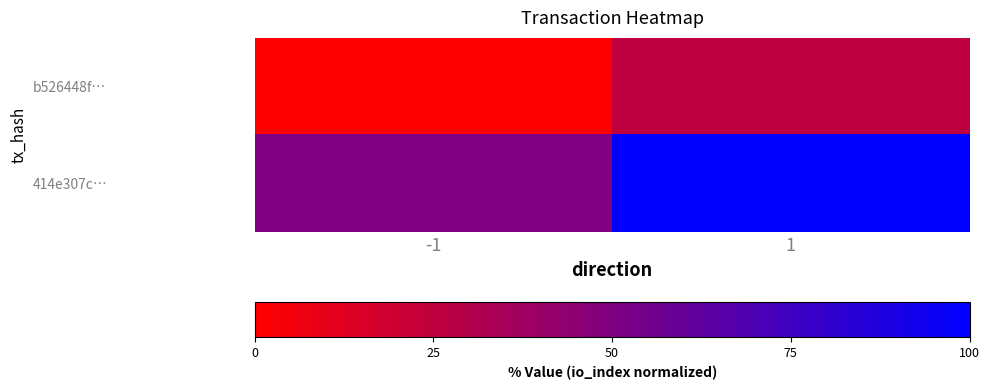

Reading left to right, list all the values displayed in this chart.

b526448f…: -1=0	1=25
414e307c…: -1=50	1=100